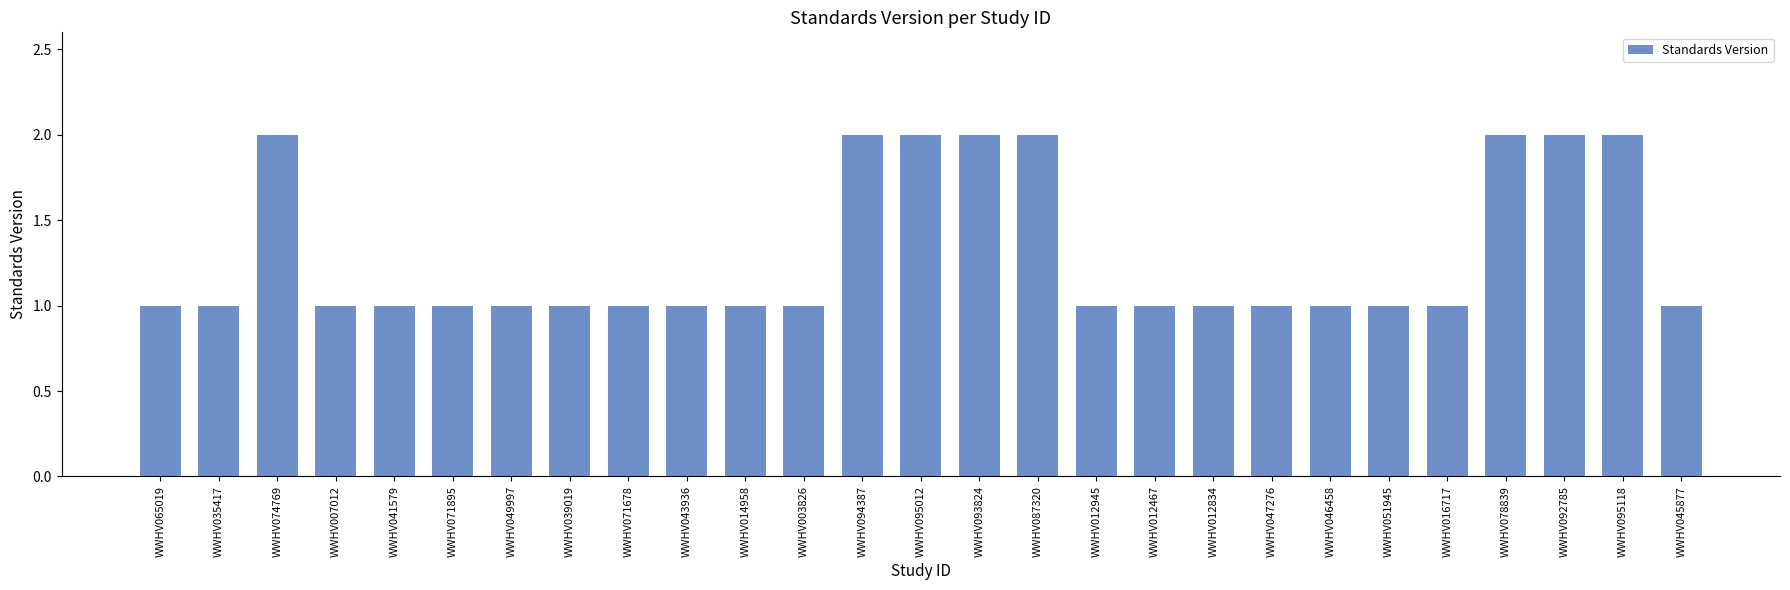

What is the sum of all values?

35